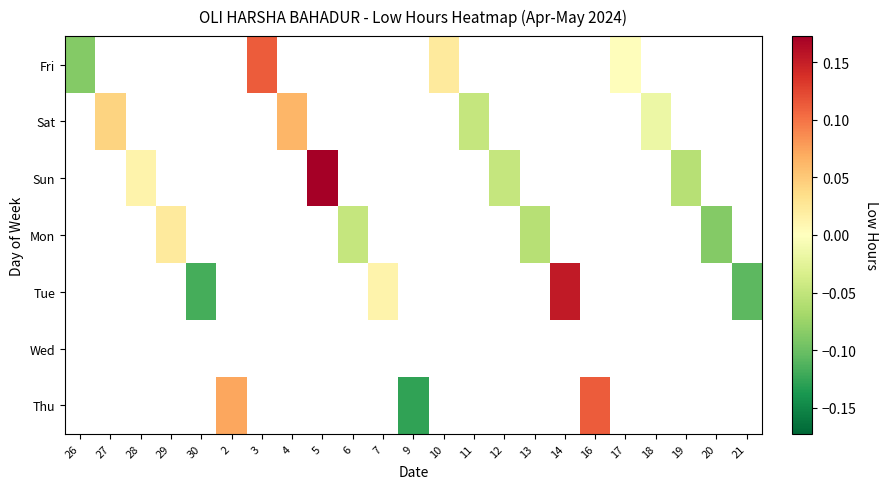

How many data points does each series have?

23